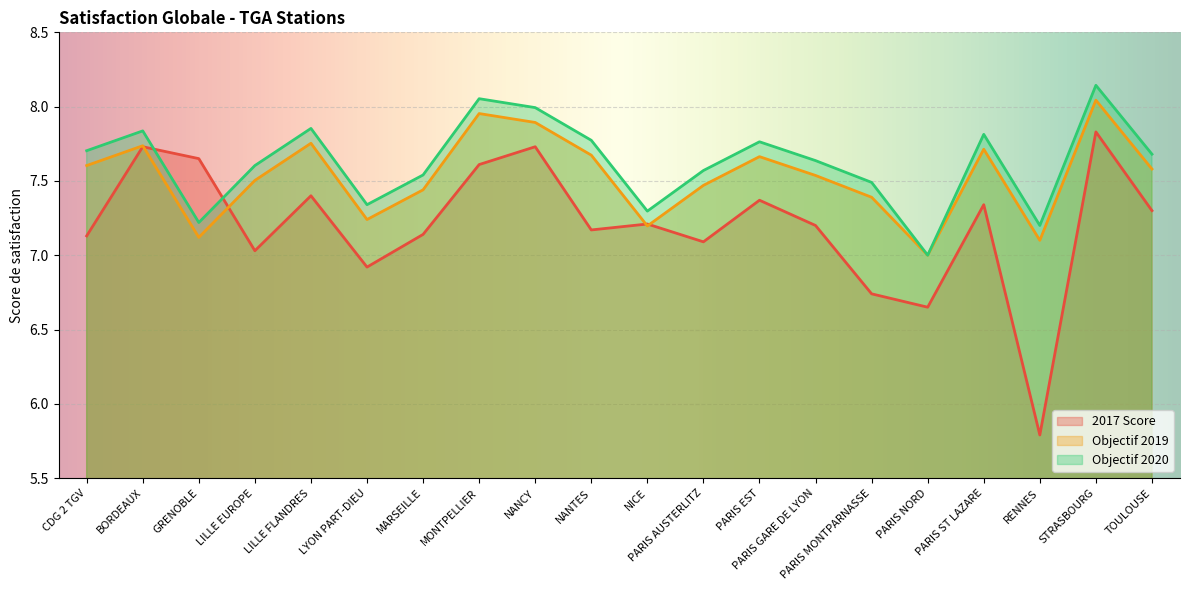

What is the sum of the 2017 Score values at PARIS GARE DE LYON and NANTES?

14.4